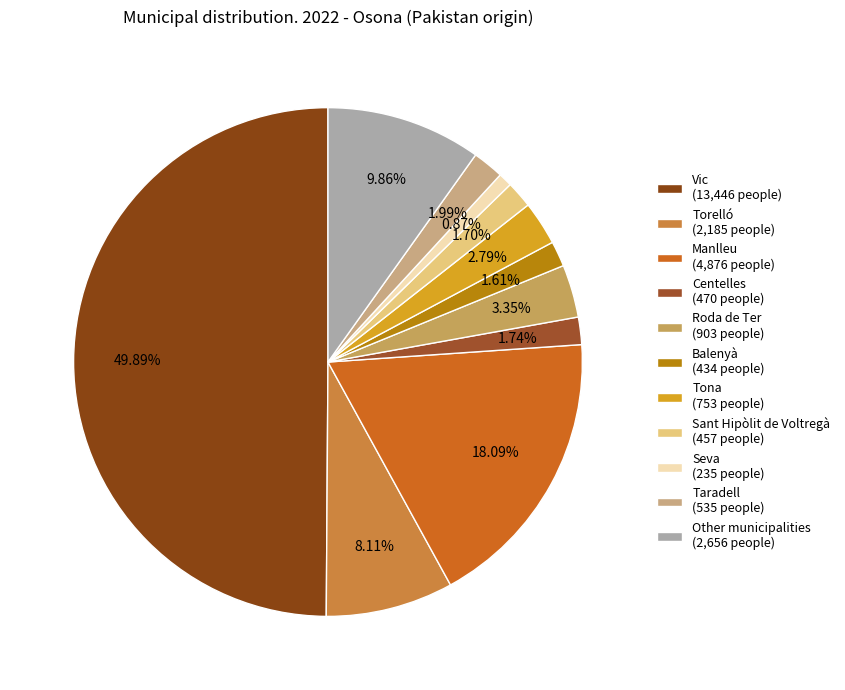

What is the ratio of the value at Sant Hipòlit de Voltregà to the value at Balenyà?

1.1